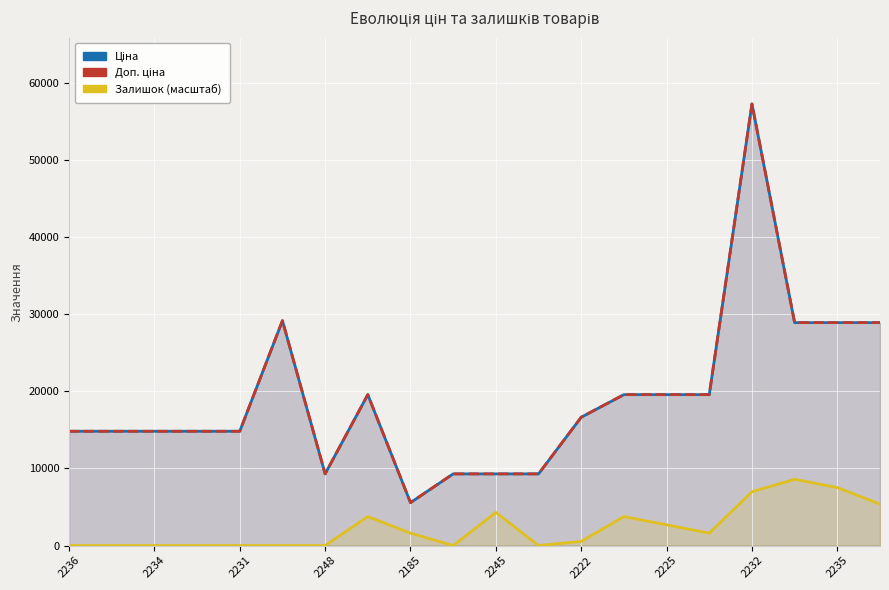

True or false: Залишок (масштаб) and Доп. ціна cross at least once.

False